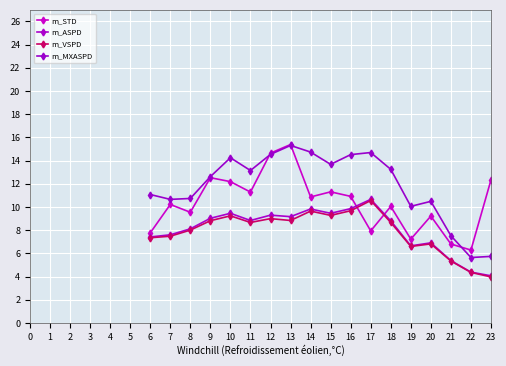

How many lines are shown in the chart?

4